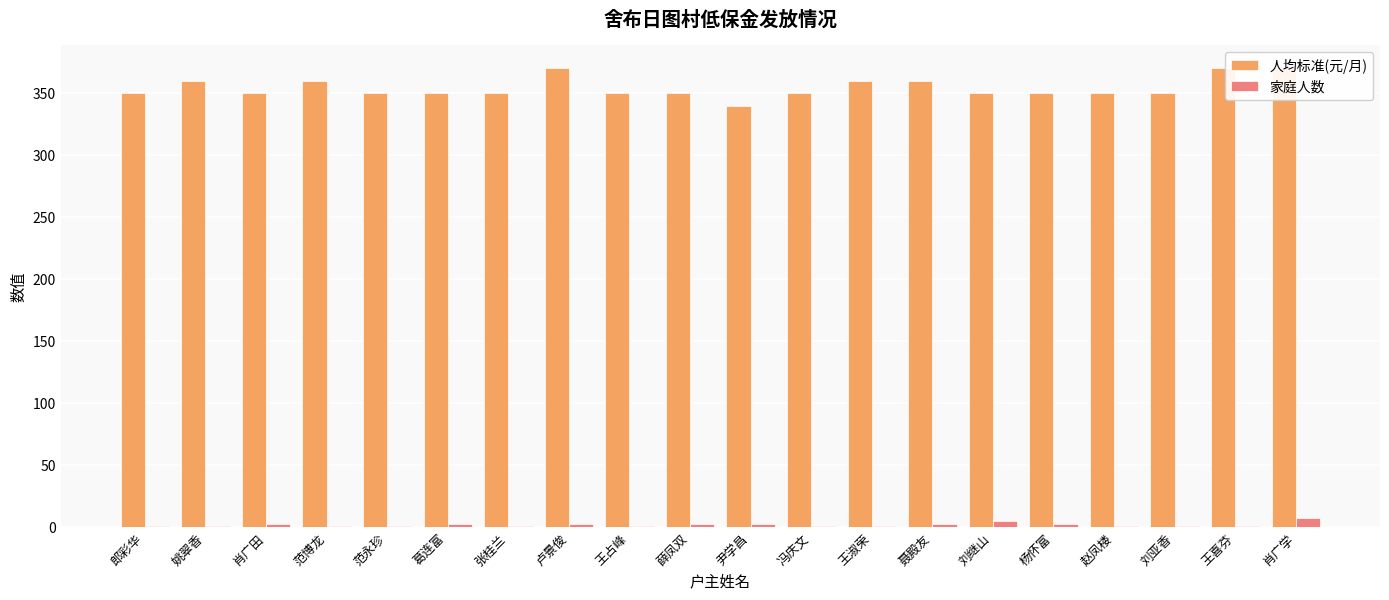

Which series has the largest range (max minus min)?

人均标准(元/月)